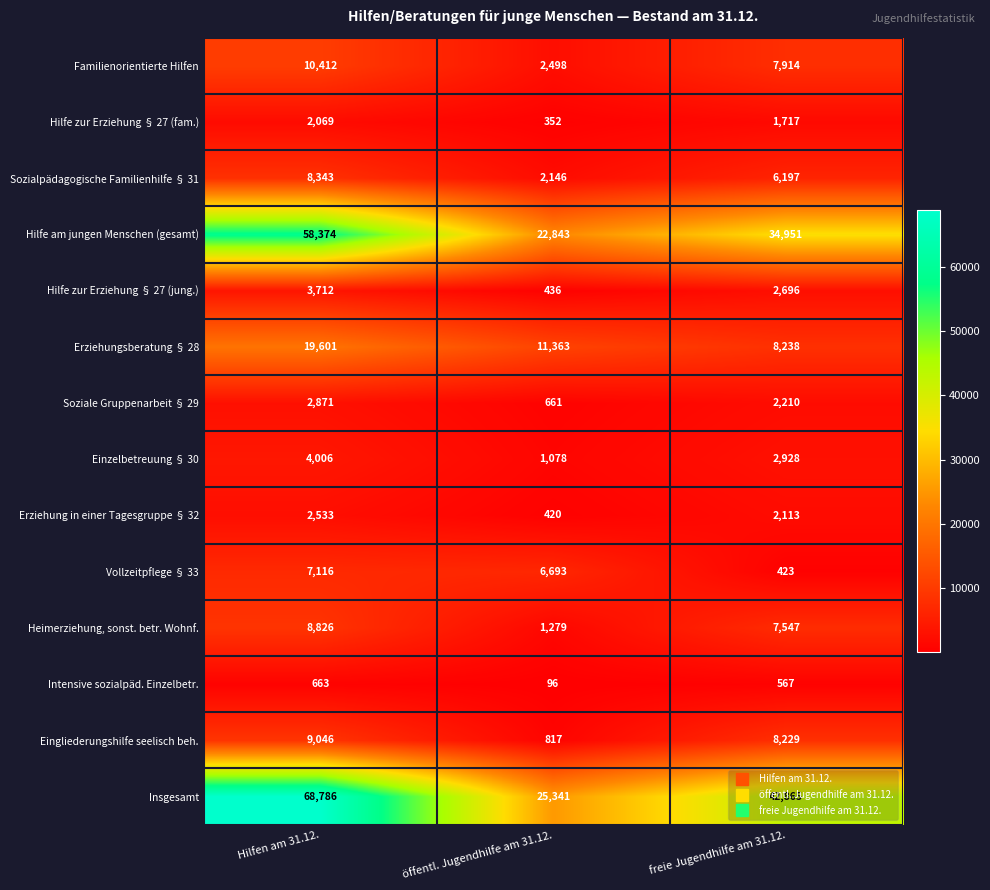

What is the difference between the maximum and second lowest values in the Vollzeitpflege § 33 series?

423